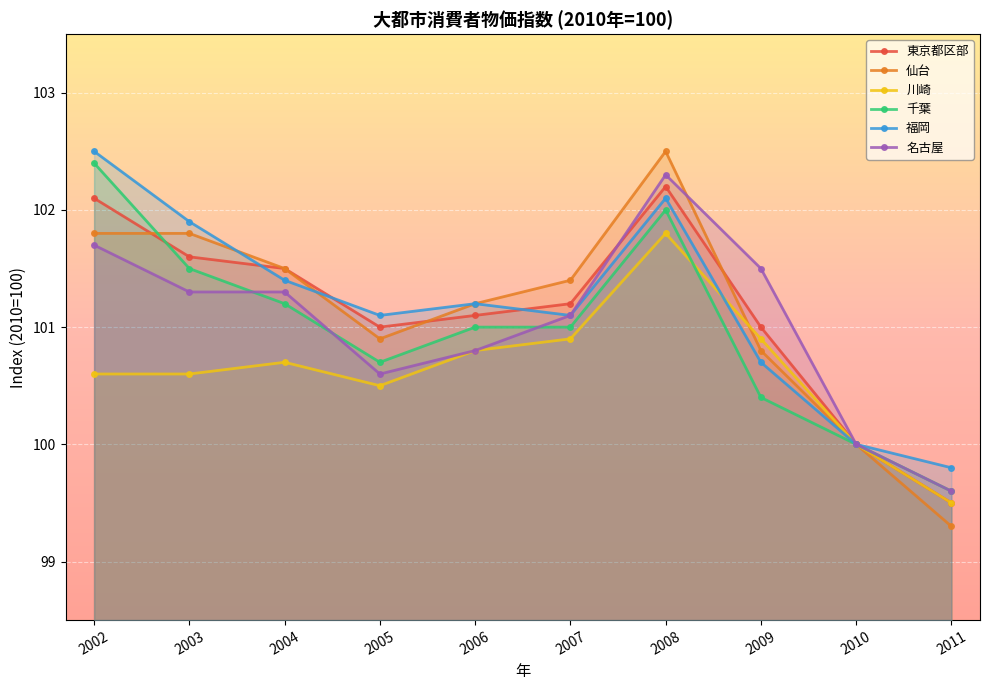

Which category has the highest value across all series?

2008